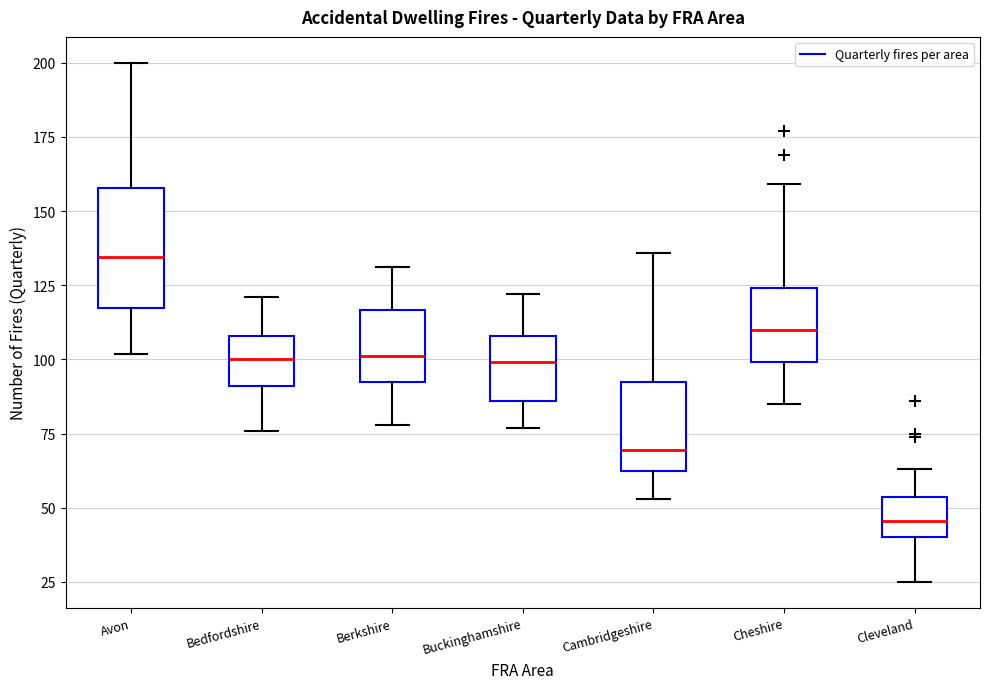

Reading left to right, transcribe this box plot: for each box, give where its median line is, the range the box spans, and where its two whiskers end, as read against the y-axis. The values are not printed on the chart, so give them approximately, as read against the axis.

Avon: median 135, box 115 to 160, whiskers 100 to 200
Bedfordshire: median 100, box 90 to 110, whiskers 75 to 120
Berkshire: median 100, box 90 to 115, whiskers 80 to 130
Buckinghamshire: median 100, box 85 to 110, whiskers 75 to 120
Cambridgeshire: median 70, box 60 to 95, whiskers 55 to 135
Cheshire: median 110, box 100 to 125, whiskers 85 to 160
Cleveland: median 45, box 40 to 55, whiskers 25 to 65